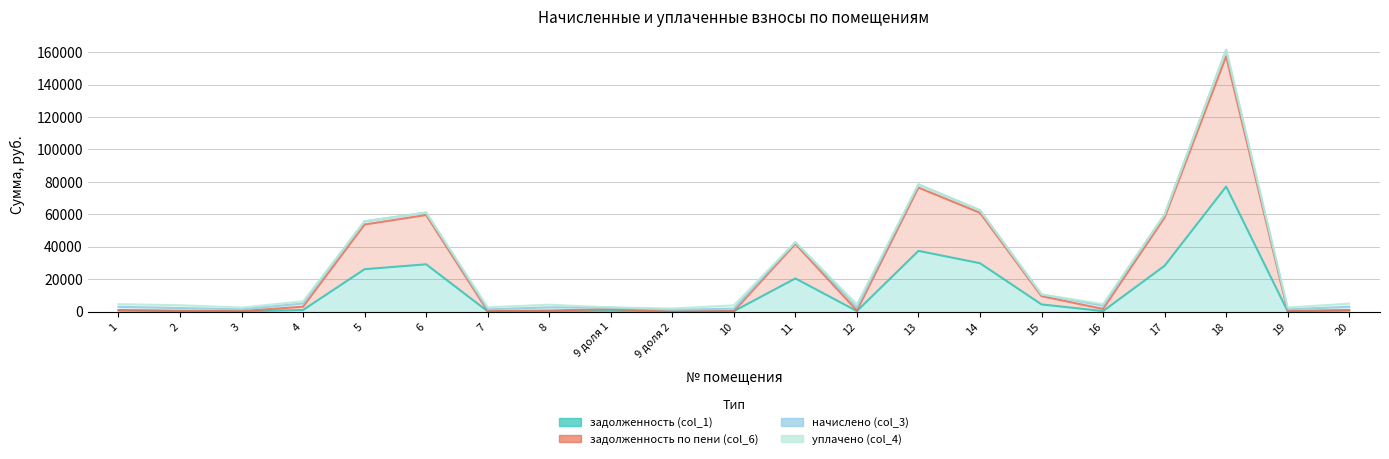

The задолженность по пени (col_6) series shows 4513.5 at 15. True or false?

False